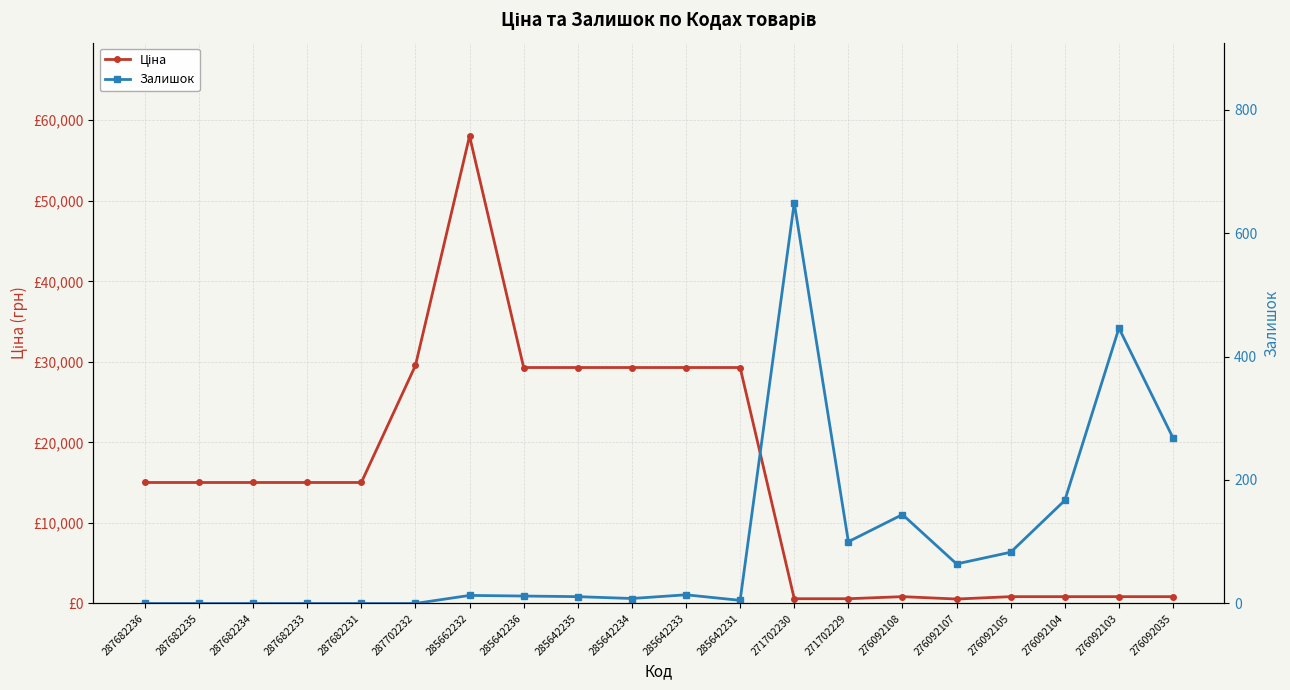

Reading left to right, list all the values displayed in this chart.

Ціна: 15019.2	15019.2	15019.2	15019.2	15019.2	29548.9	58037.0	29294.9	29294.9	29294.9	29294.9	29294.9	586.0	586.0	842.8	547.8	842.8	842.8	842.8	842.8
Залишок: 0.0	0.0	0.0	0.0	0.0	0.0	13.0	12.0	11.0	8.0	14.0	5.0	649.0	100.0	144.0	64.0	83.0	167.0	446.0	268.0